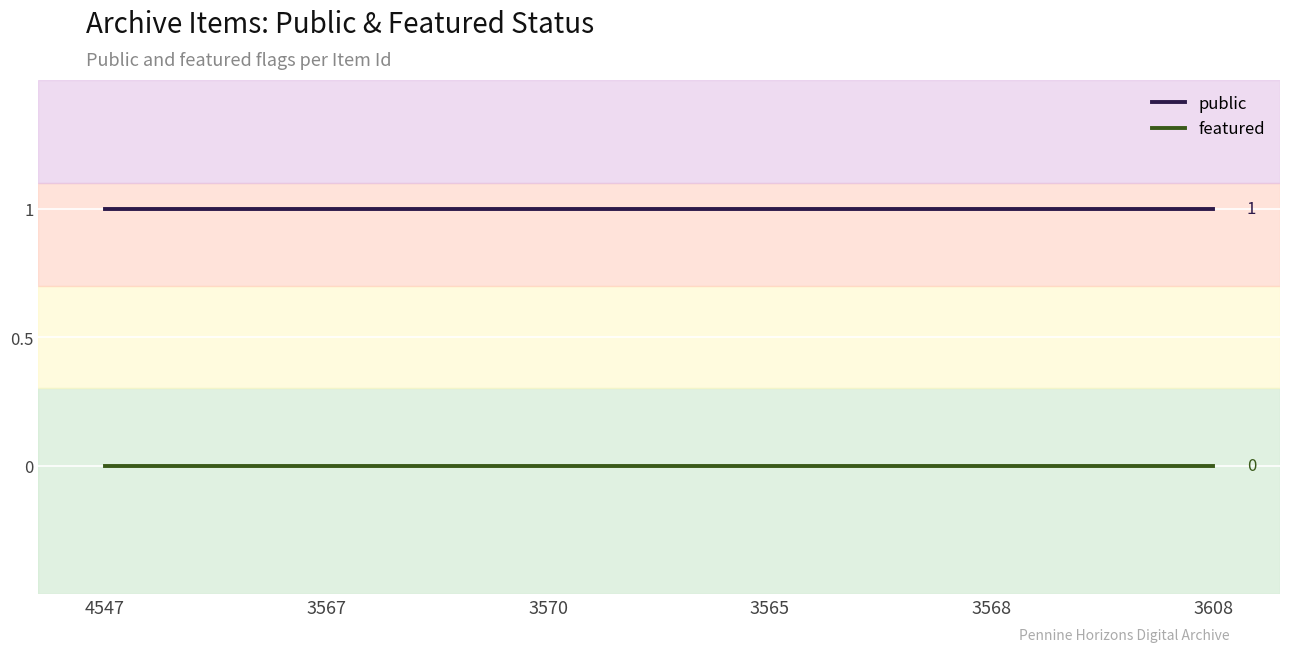

The value of public at 3568 is 0. True or false?

False